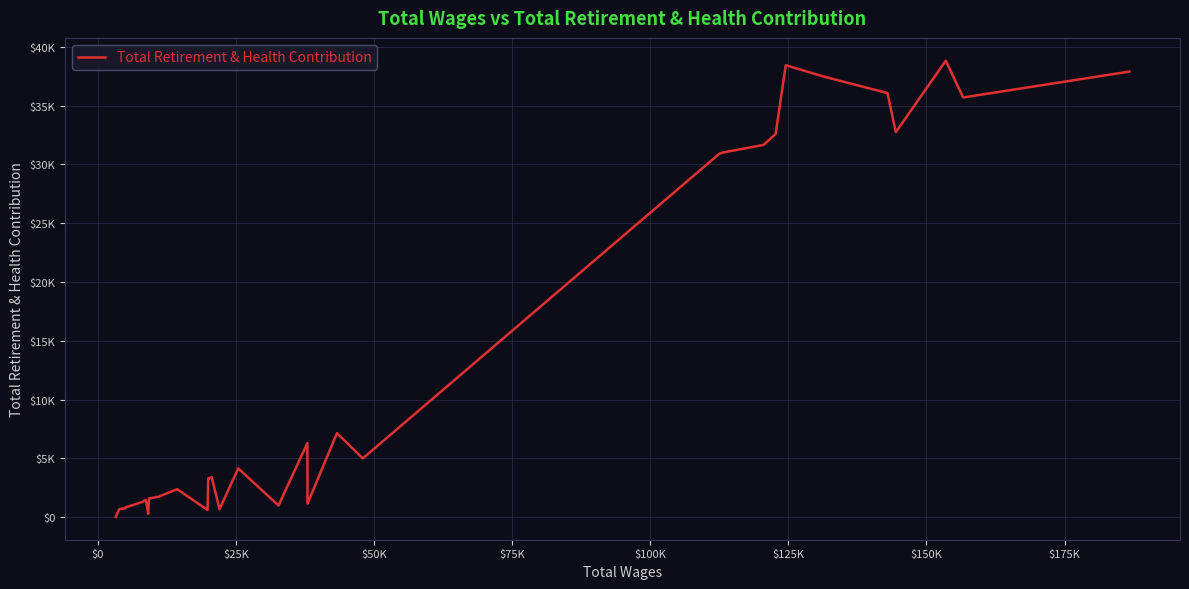

Does the chart display data point markers on the line(s)?

No